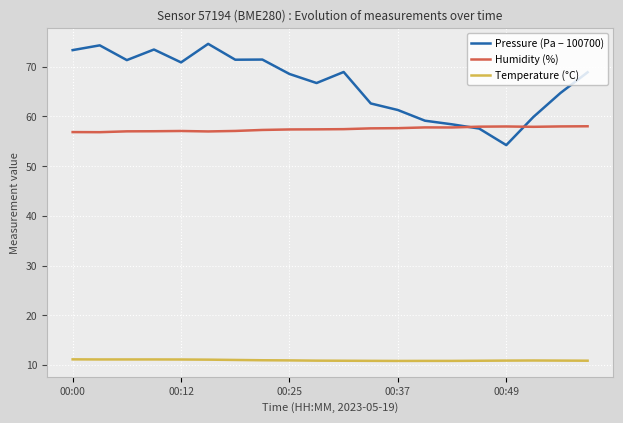

How many lines are shown in the chart?

3